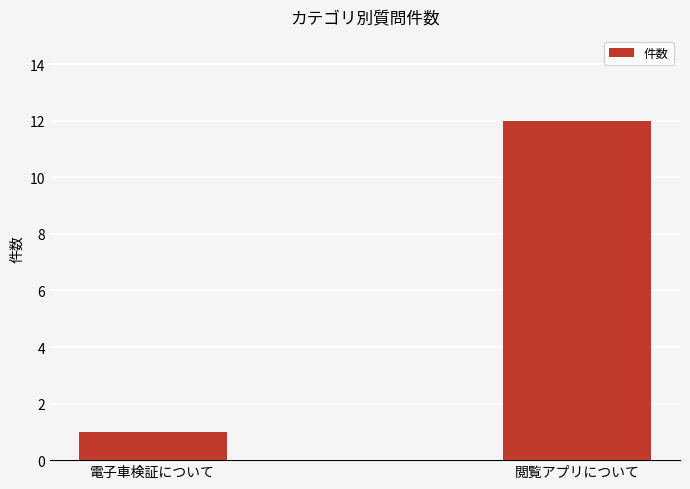

What is the difference between the maximum and minimum values?

11